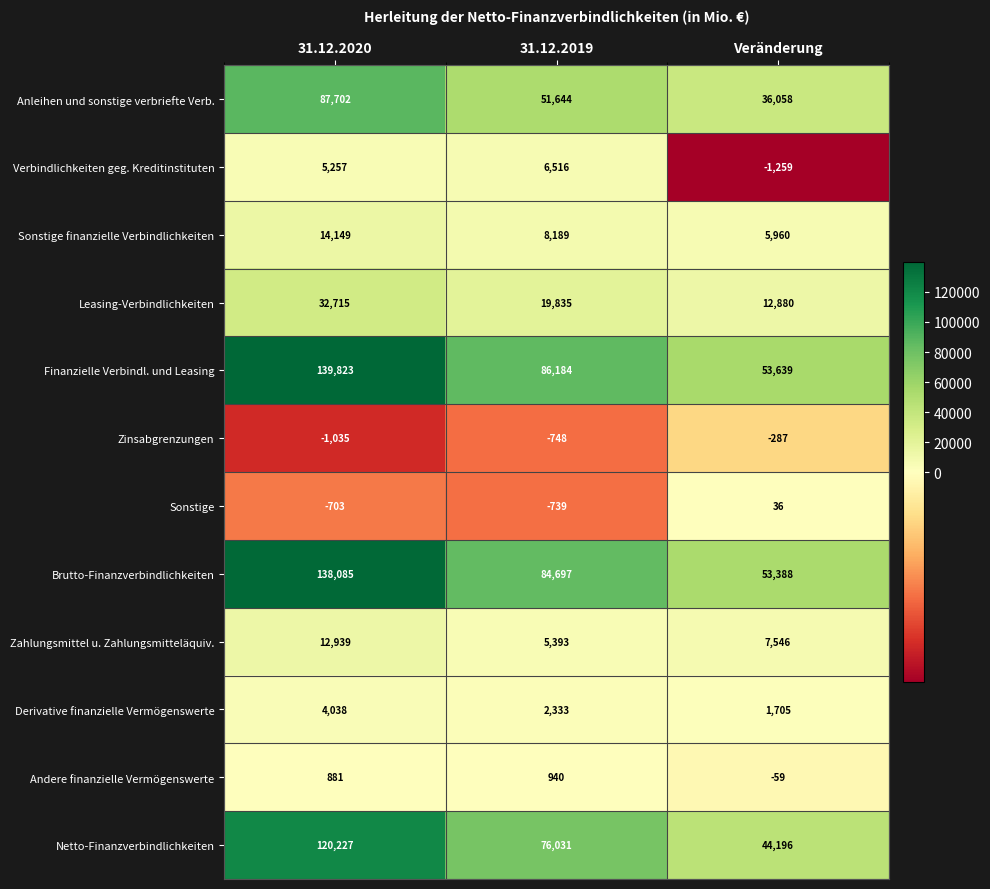

Which category has the highest value across all series?

31.12.2020